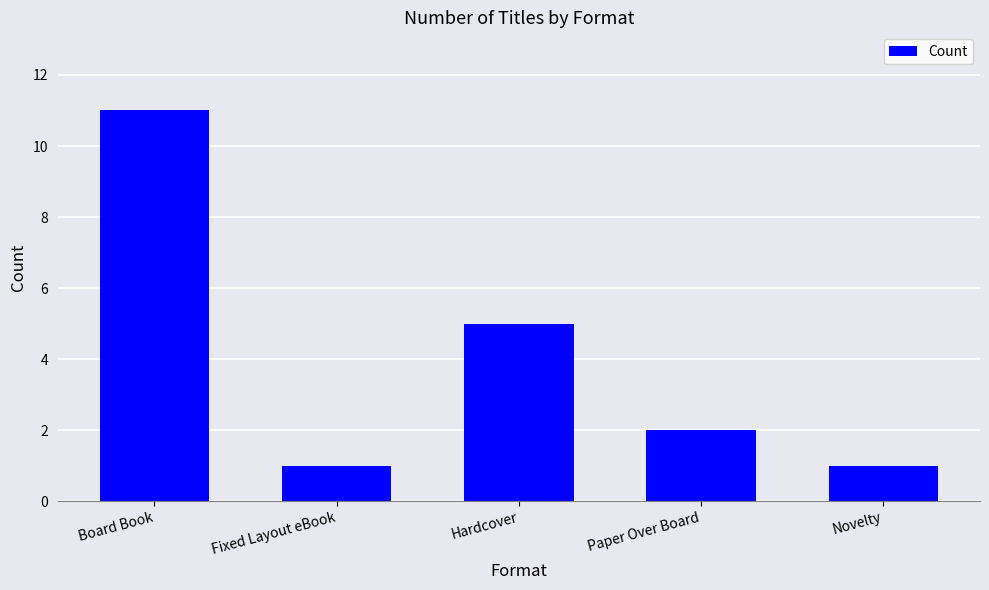

What is the ratio of the value at Novelty to the value at Fixed Layout eBook?

1.0